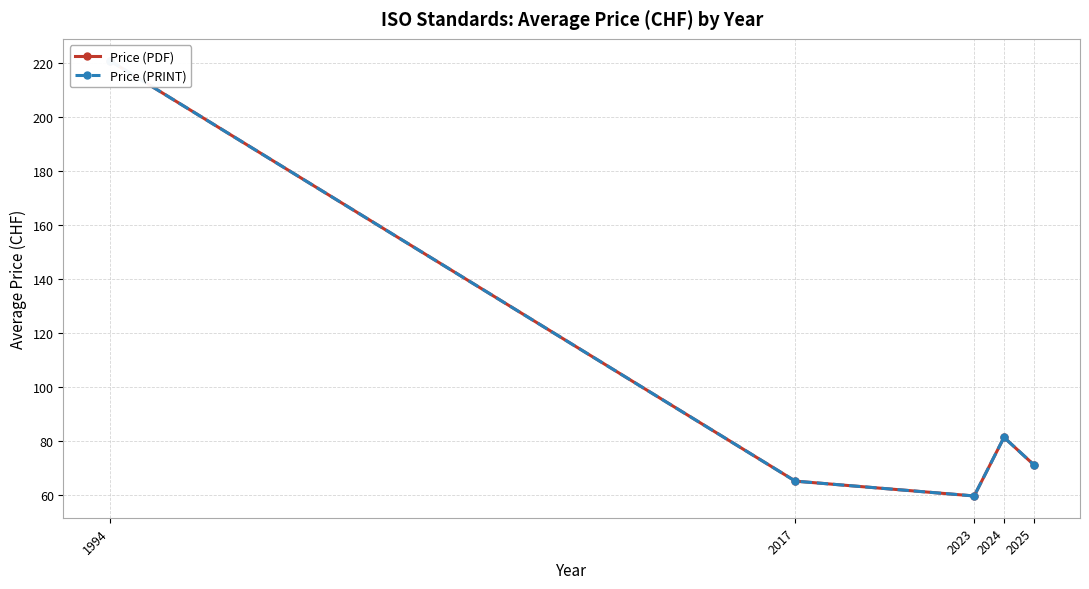

Count the number of data series in this chart.

2